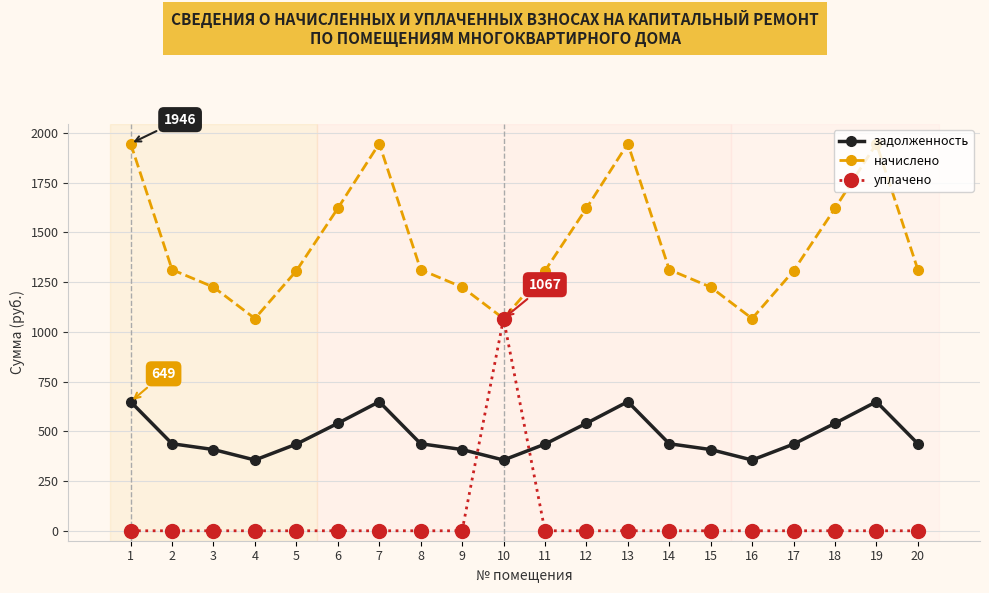

What is the maximum value shown in the chart?

1946.1